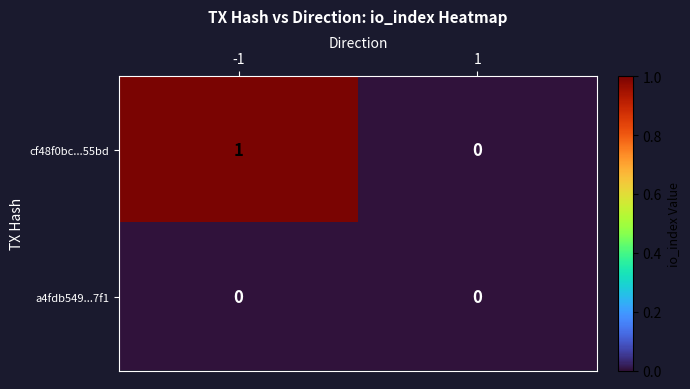

Reading left to right, extract all data points from this chart.

cf48f0bc...55bd: -1=1	1=0
a4fdb549...7f1: -1=0	1=0